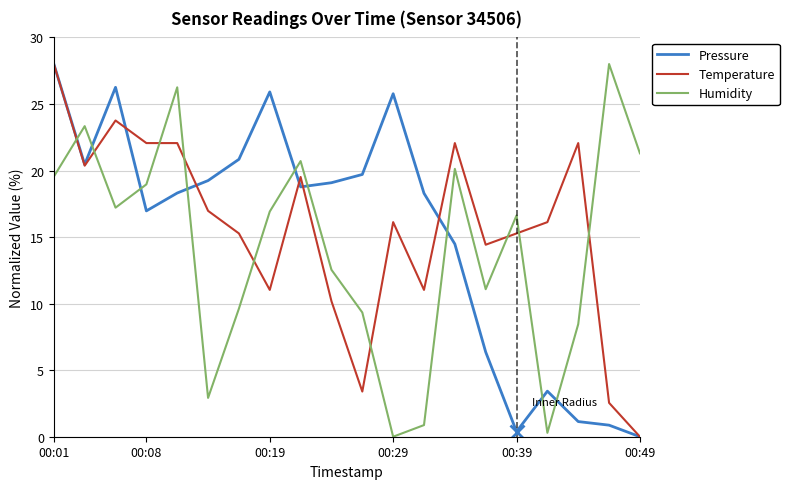

True or false: Humidity and Temperature cross at least once.

True